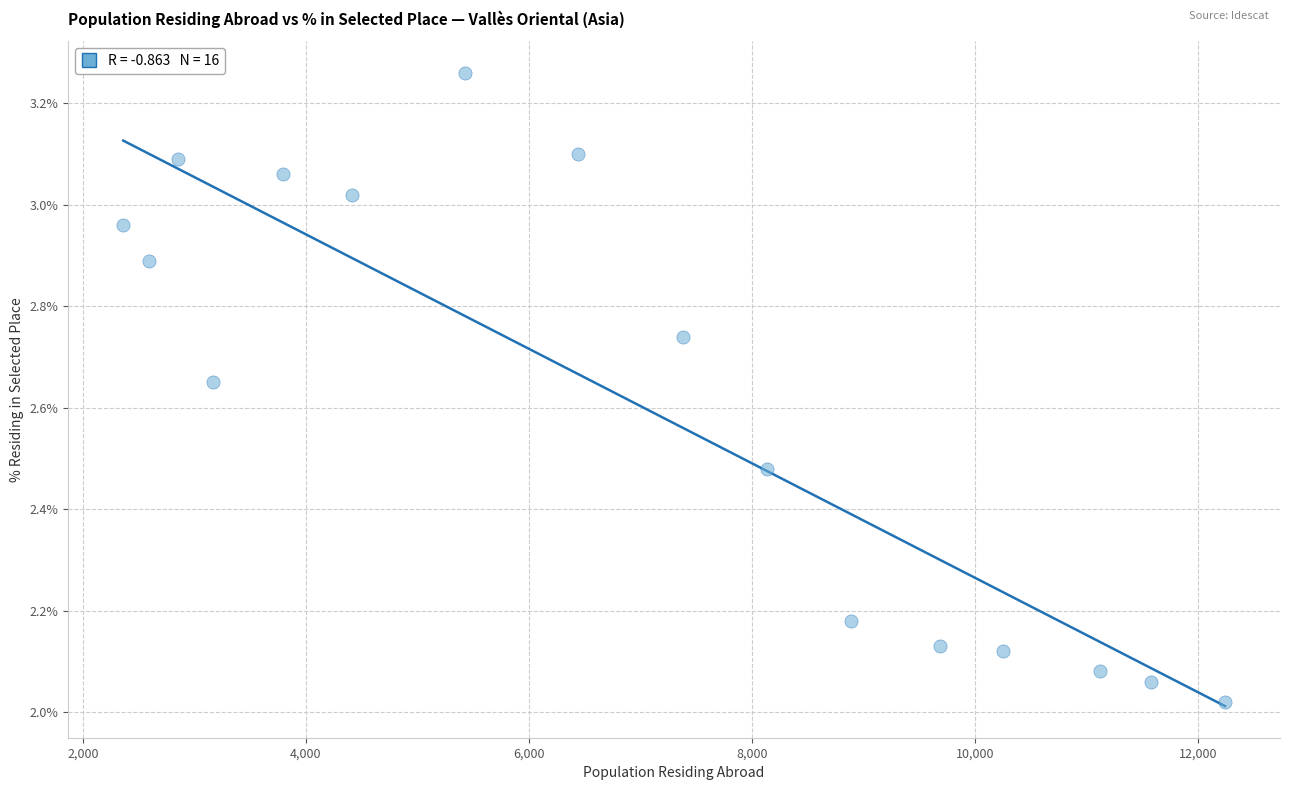

What is the range of X values (max minus min)?

9878.0